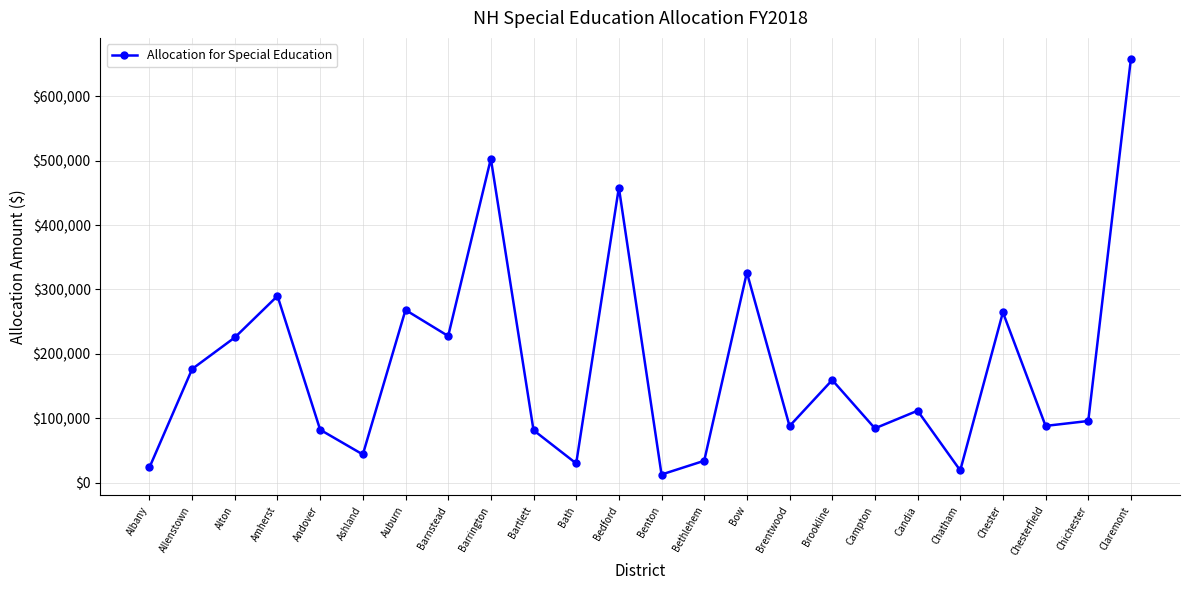

What is the smallest value displayed?

12773.3